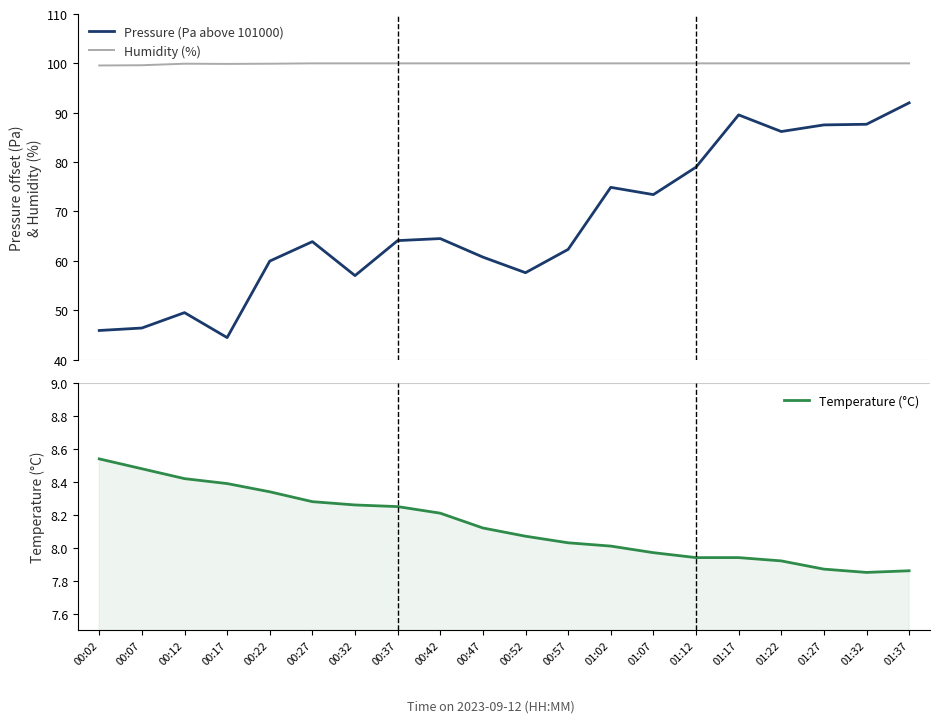

Between 00:47 and 01:07, which series saw the biggest shift?

Pressure (Pa above 101000)